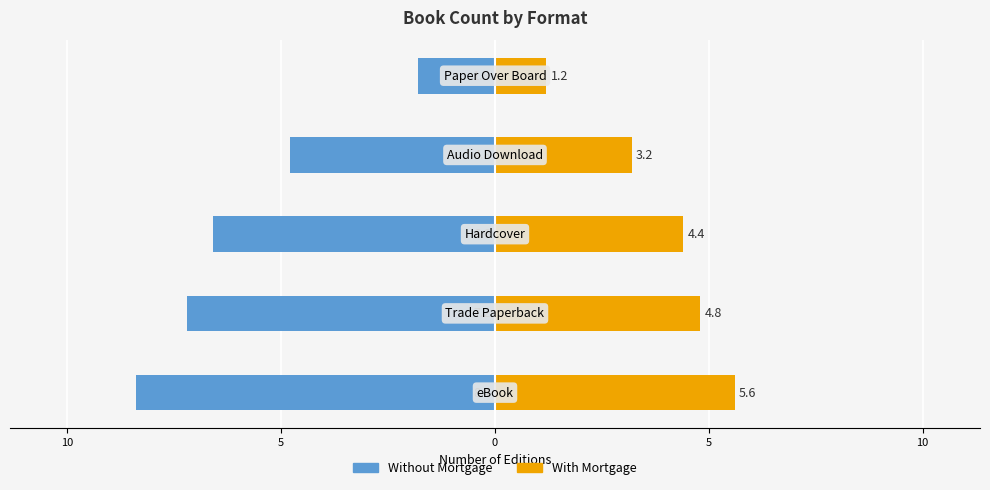

At 5, list the series in order from smallest to largest.

Without Mortgage, With Mortgage